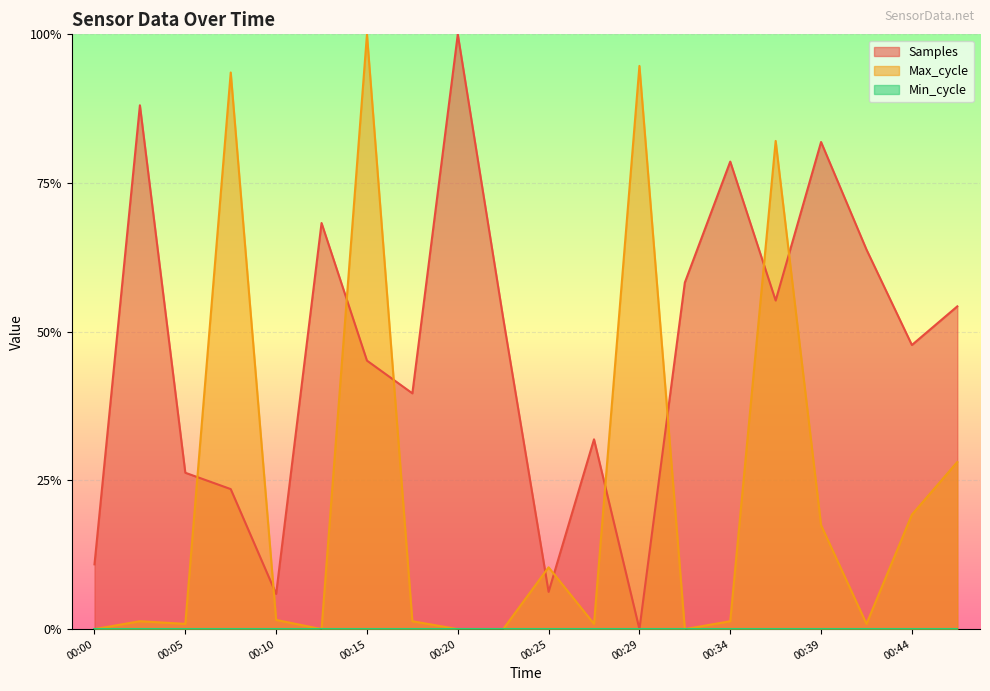

Between which two adjacent categories do Samples and Max_cycle first intersect?

00:05 and 00:07